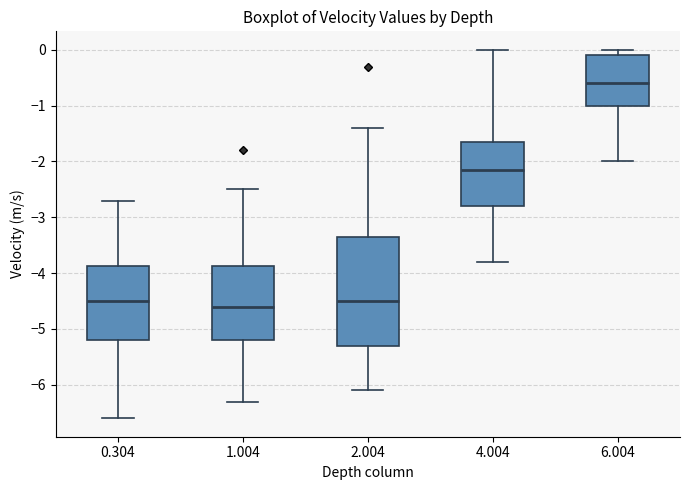

Reading left to right, transcribe this box plot: for each box, give where its median line is, the range the box spans, and where its two whiskers end, as read against the y-axis. The values are not printed on the chart, so give them approximately, as read against the axis.

0.304: median -4.5, box -5.2 to -3.9, whiskers -6.6 to -2.7
1.004: median -4.6, box -5.2 to -3.9, whiskers -6.3 to -2.5
2.004: median -4.5, box -5.3 to -3.3, whiskers -6.1 to -1.4
4.004: median -2.1, box -2.8 to -1.6, whiskers -3.8 to 0.0
6.004: median -0.6, box -1.0 to -0.1, whiskers -2.0 to 0.0